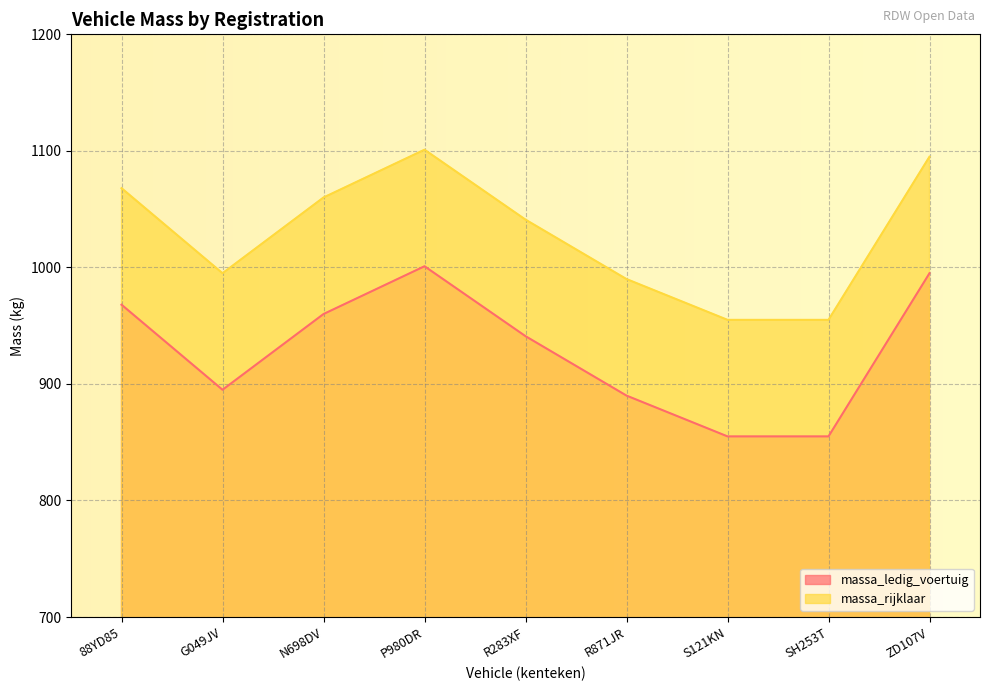

Which series has the largest range (max minus min)?

massa_ledig_voertuig